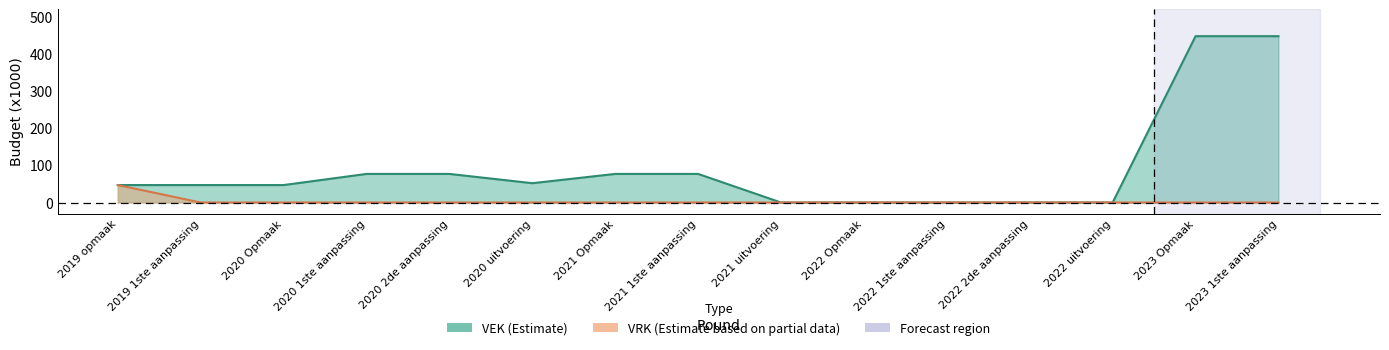

The value of VEK at 2021 Opmaak is 133. True or false?

False